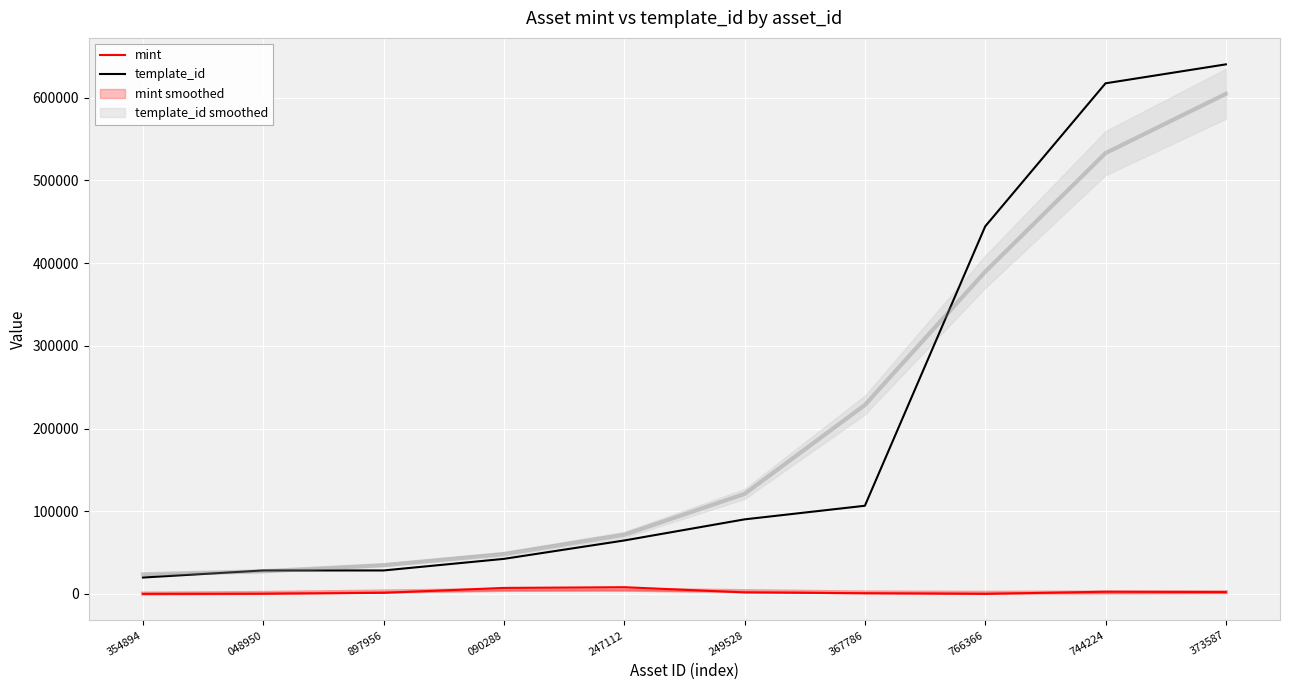

Reading right to left, what are all the values shown in this chart?

mint: 2254	2708	55	834	1848	8161	7283	1330	244	144
template_id: 640424	617504	444494	106640	90191	64660	42421	28405	28405	19842